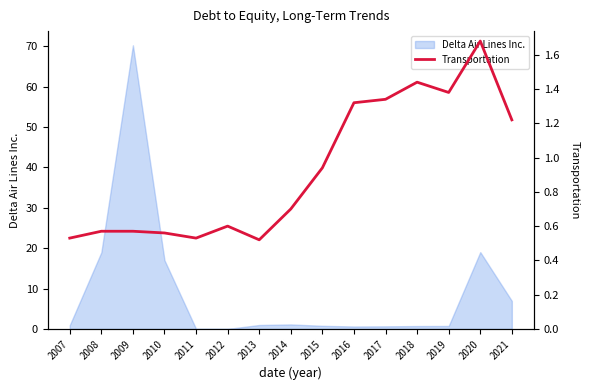

The chart shows a value of 2.0 at 2017. True or false?

False